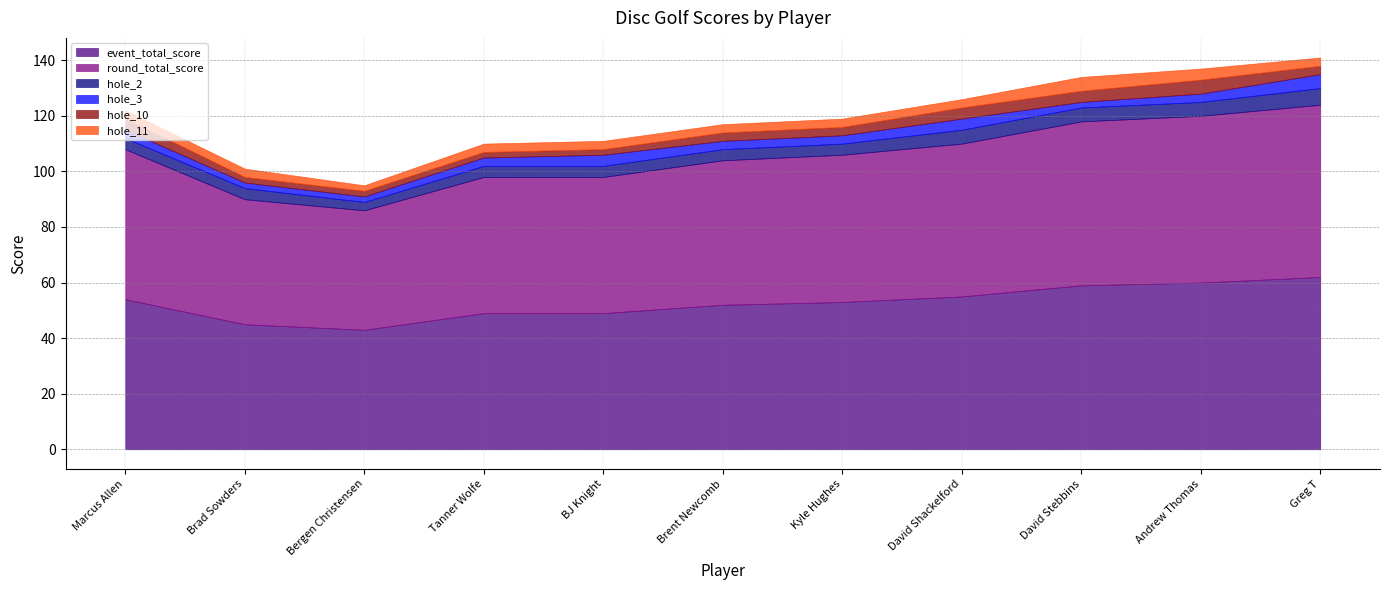

What is the highest value of the event_total_score series?

62